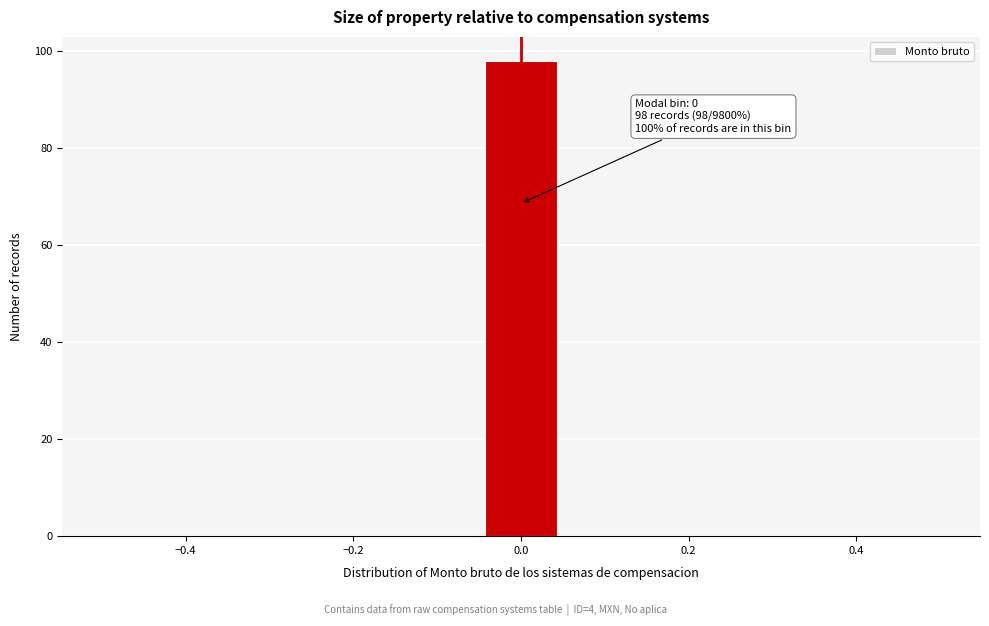

Which range on the x-axis has the tallest bar?

-0.04 to 0.04